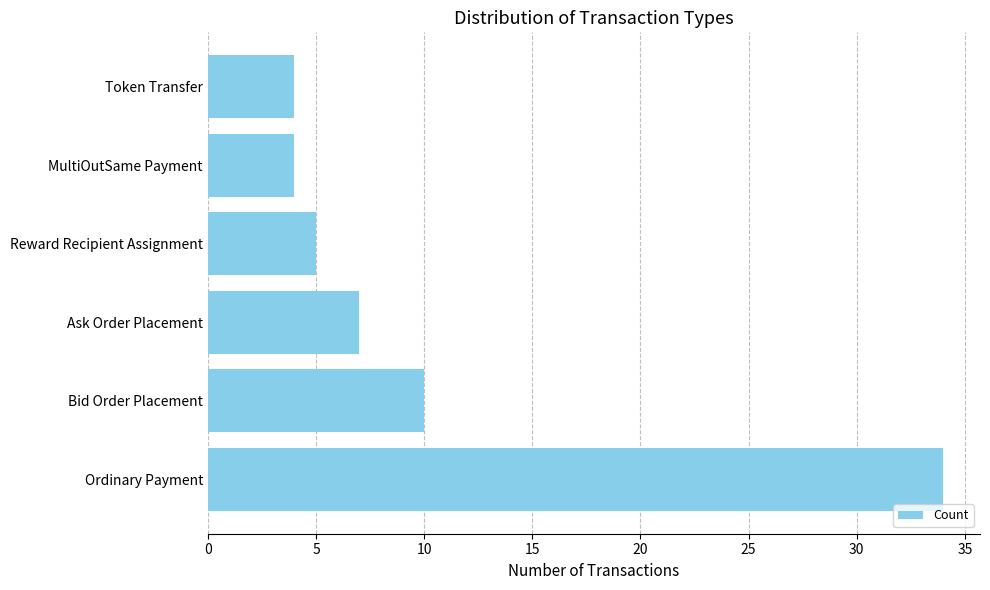

What is the minimum value shown in the chart?

4